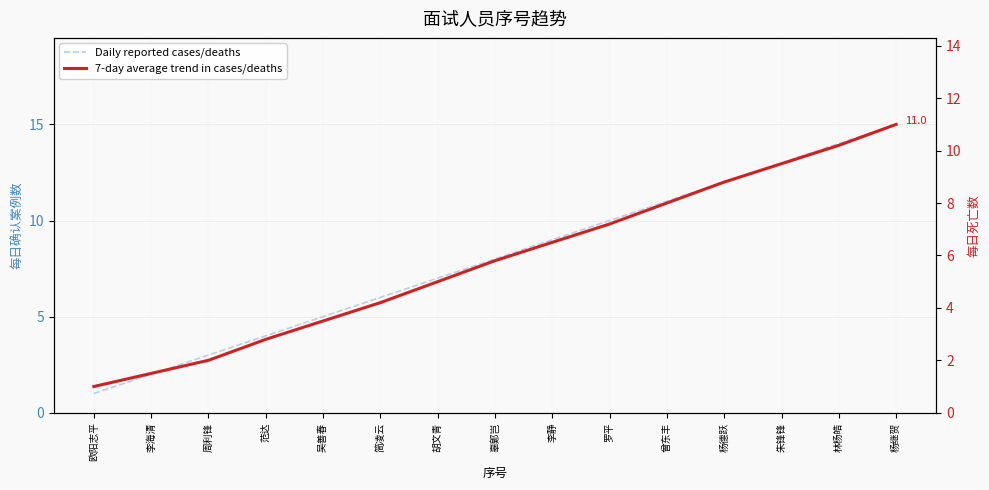

What is the approximate value of 7-day average trend in cases/deaths at 曾东丰?

8.0